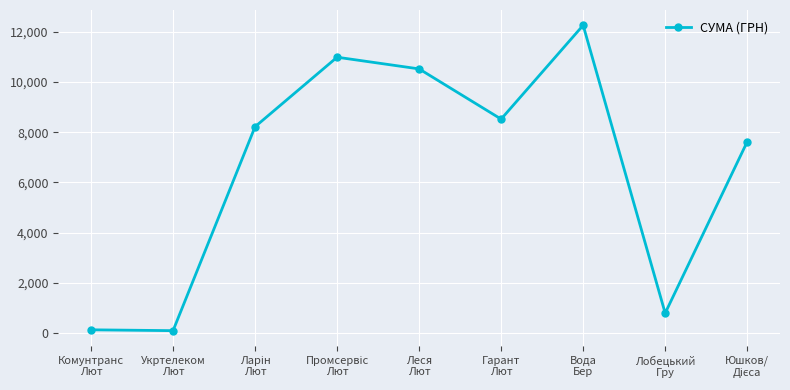

What is the approximate value at Укртелеком
Лют?

102.0